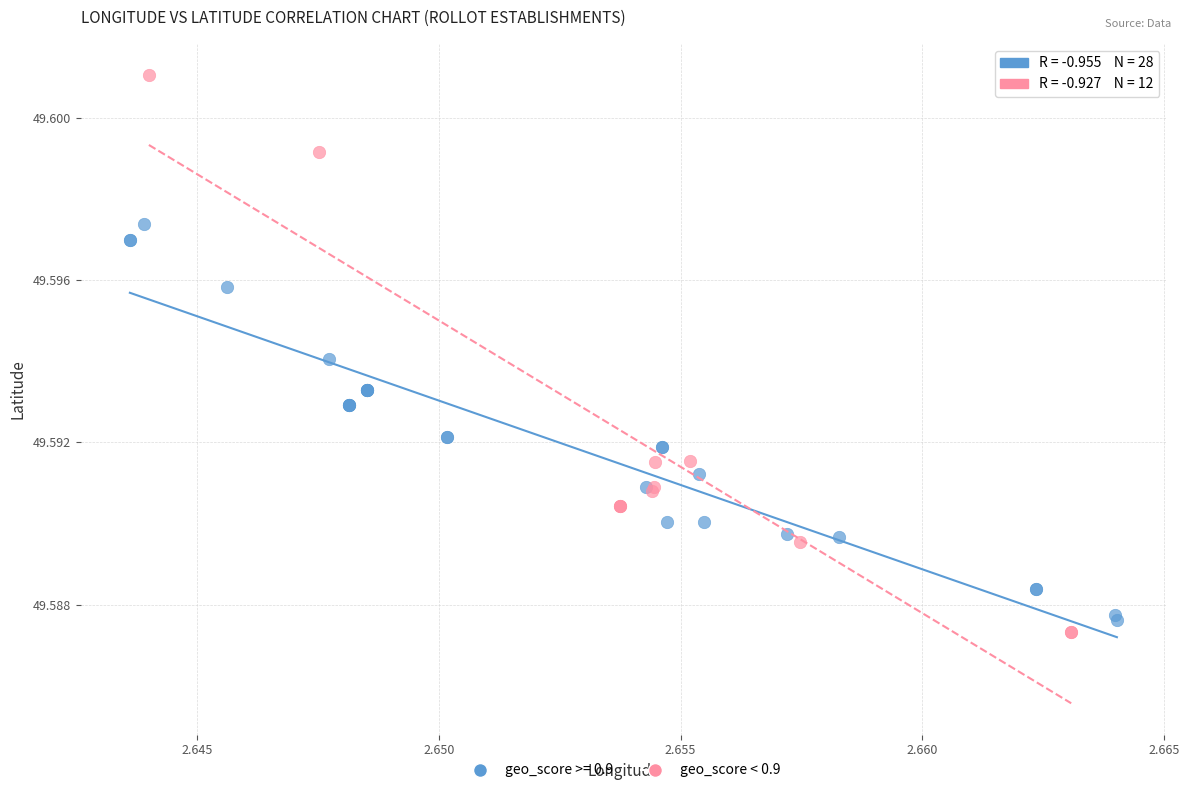

Which series reaches the maximum Y coordinate?

geo_score < 0.9